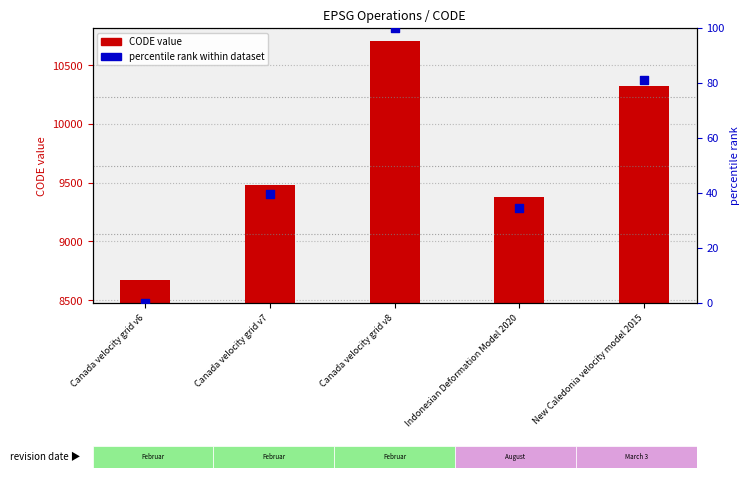

At how many categories does at least one series exceed 136?

5